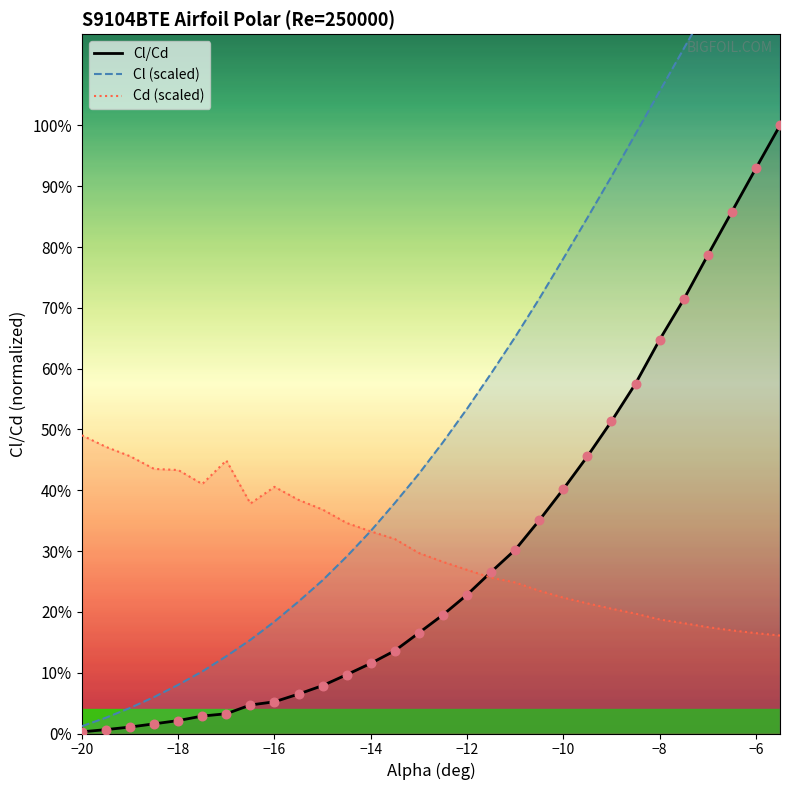

Which series has the largest total across all categories?

Cl (scaled)